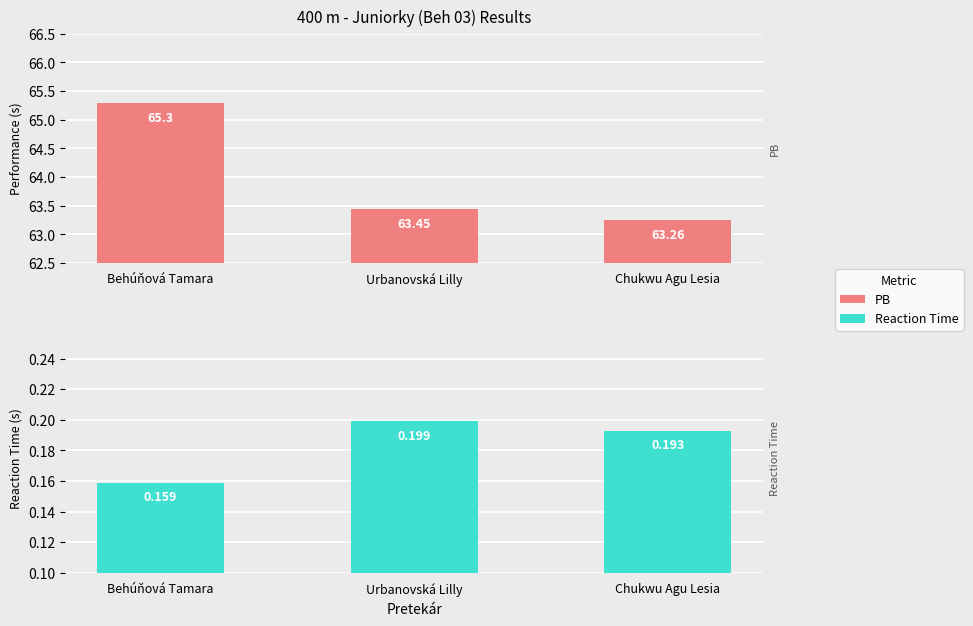

List the labels in order of Reaction Time value, smallest first.

Behúňová Tamara, Chukwu Agu Lesia, Urbanovská Lilly